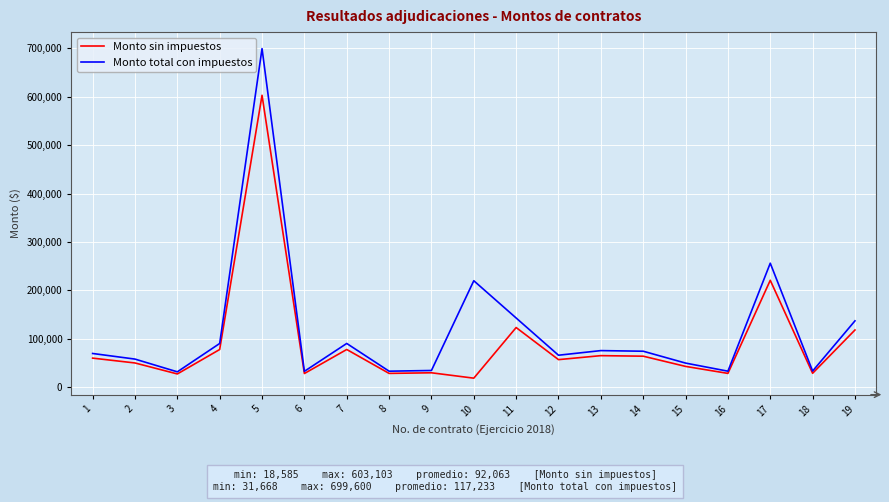

Read the Monto total con impuestos value at 4.

90256.8